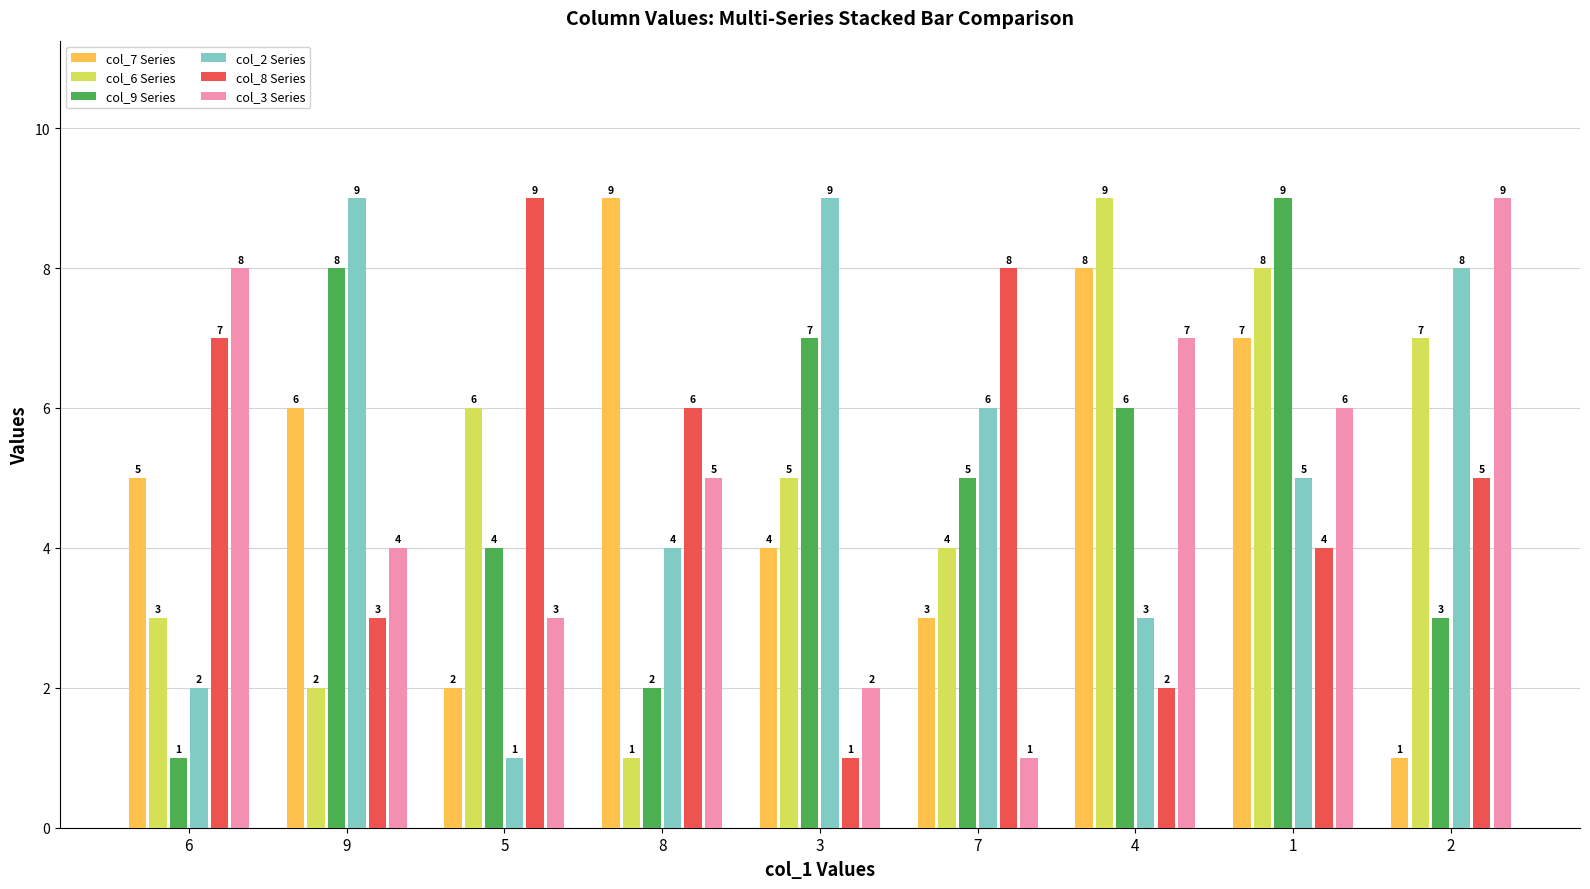

What is the label of the 8th bar from the left?

1